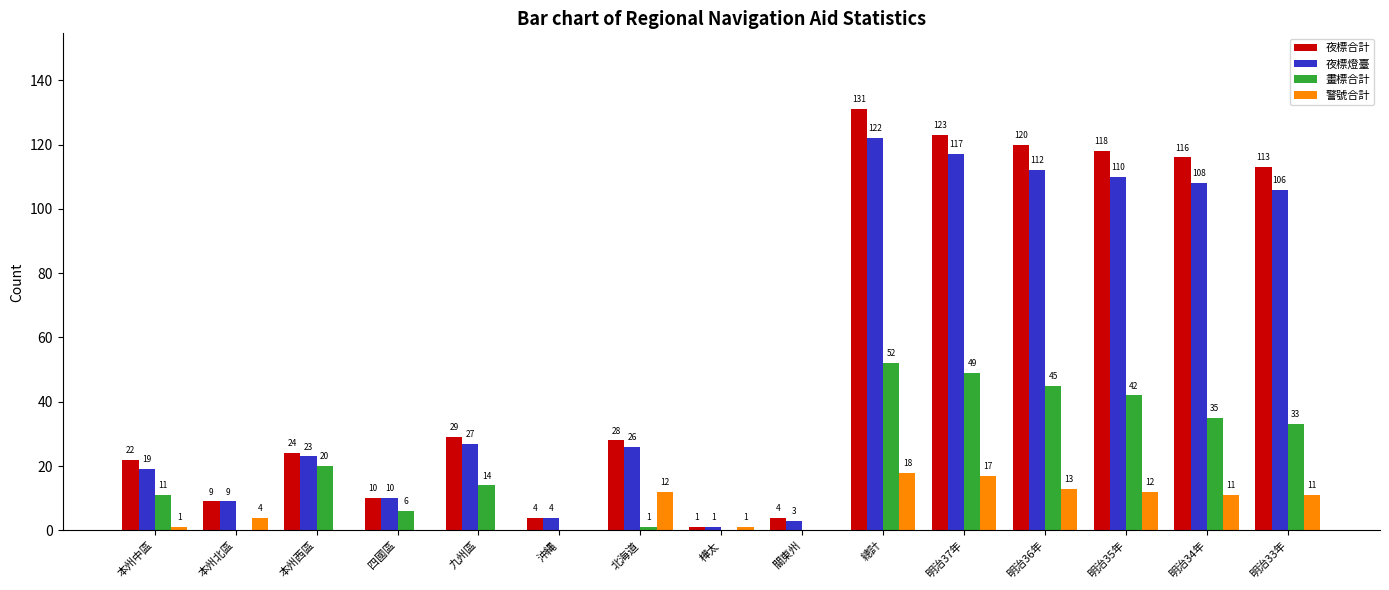

Does the chart contain stacked bars?

No